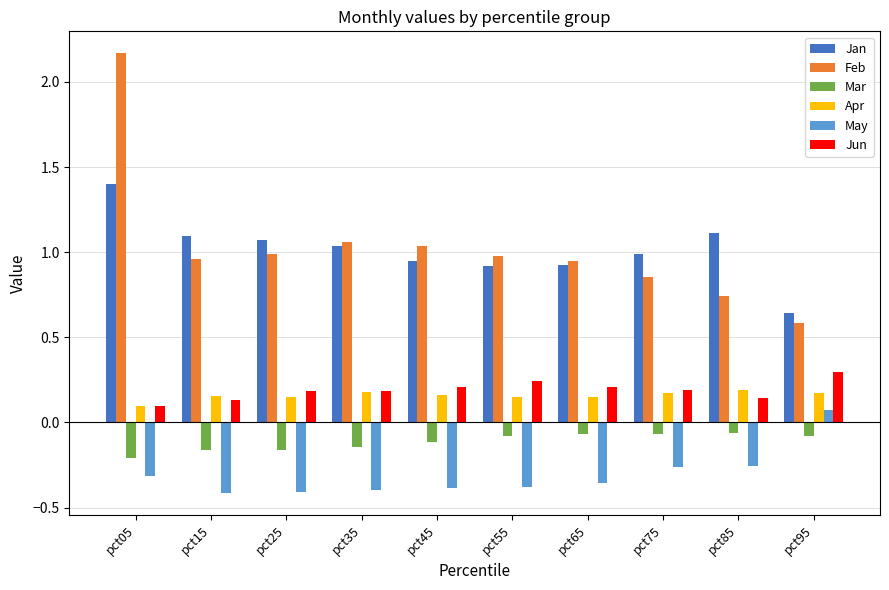

Which series has the largest range (max minus min)?

Feb